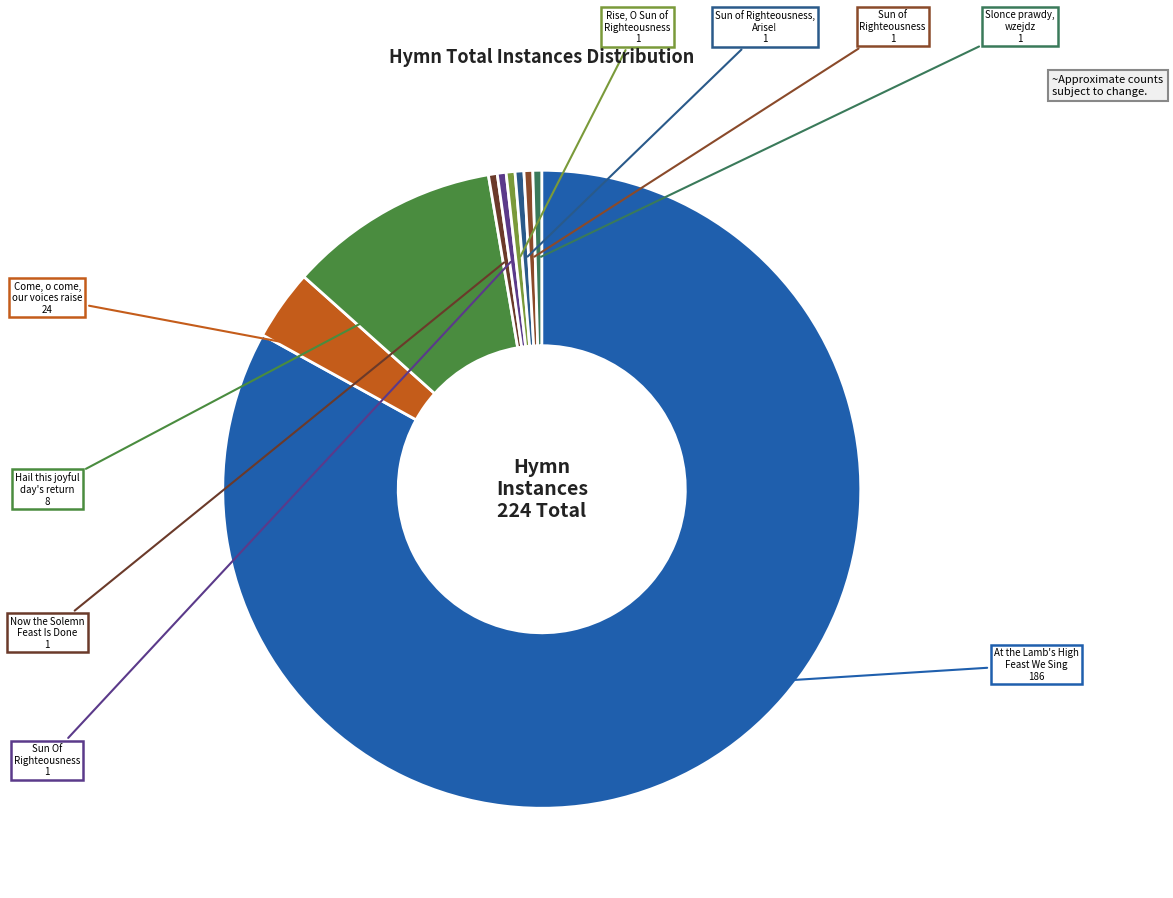

How many slices are in this pie chart?

9